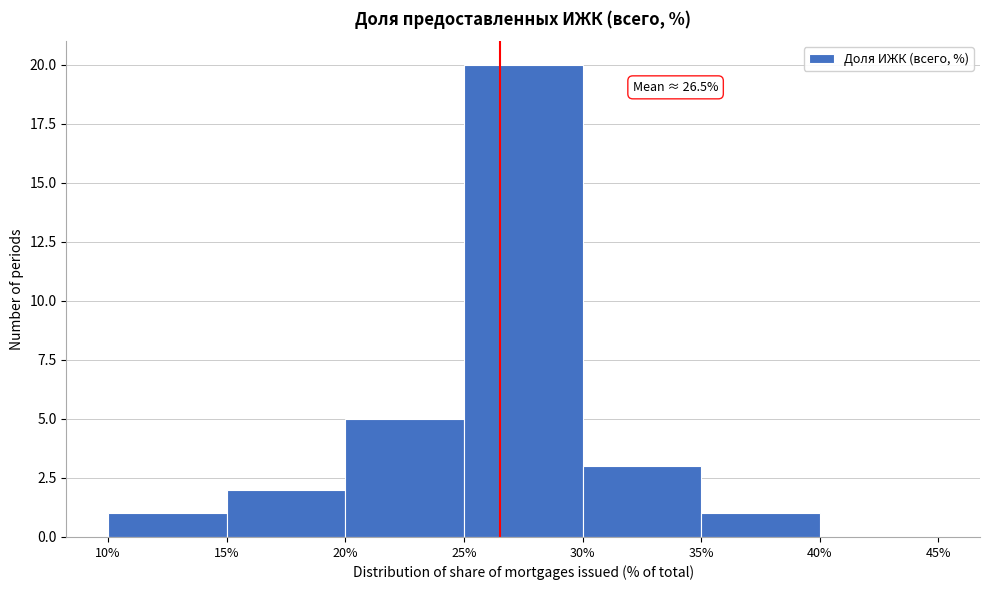

Which range on the x-axis has the tallest bar?

25% to 30%